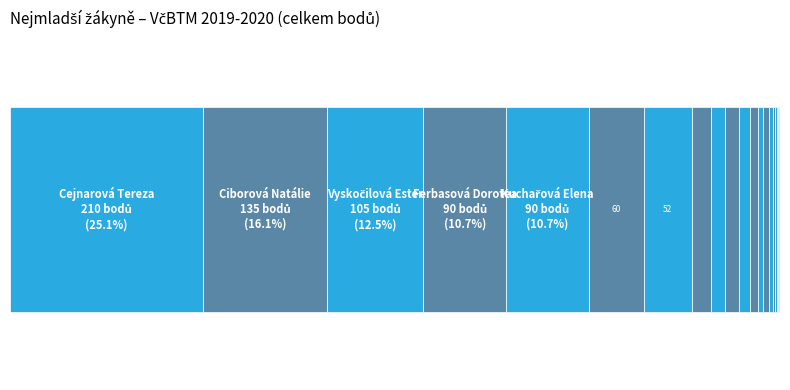

Reading right to left, transcribe all the data shown in this chart.

0	0	1	1	1	2	3	4	6	6	9	12	15	15	21	52	60	90	90	105	135	210